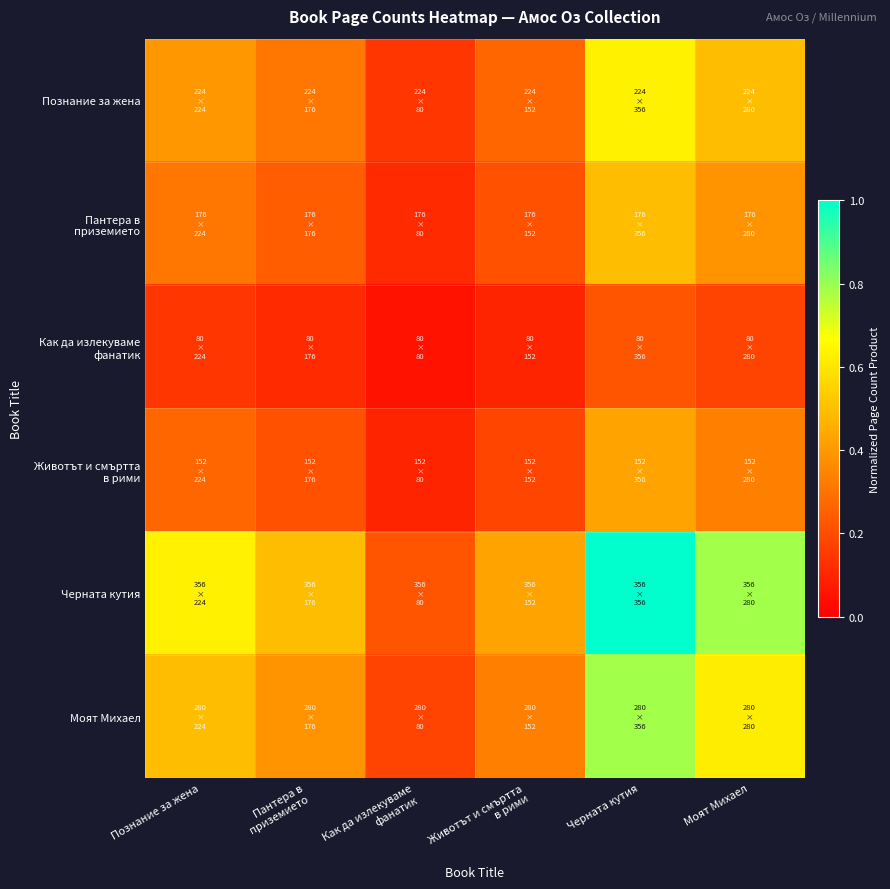

What is the total value across all series at Познание за жена?

2.2